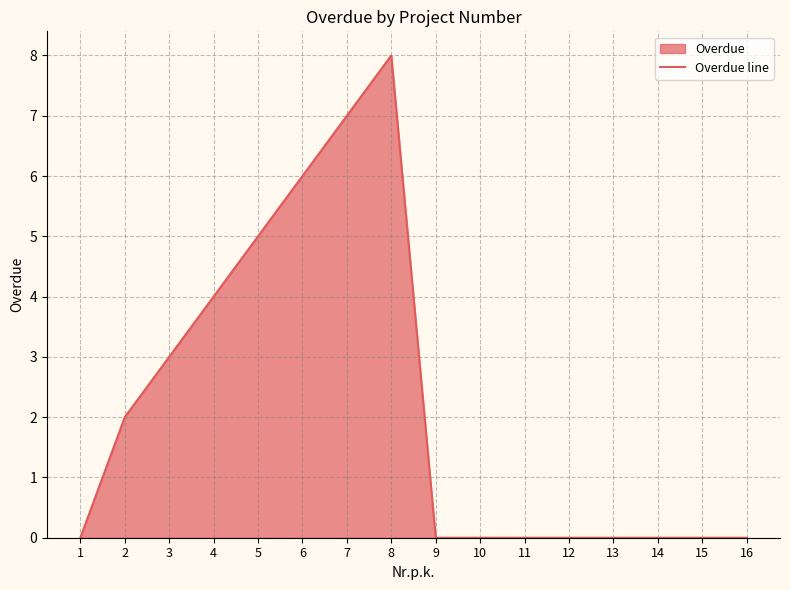

Reading left to right, what are all the values shown in this chart?

1=0	2=2	3=3	4=4	5=5	6=6	7=7	8=8	9=0	10=0	11=0	12=0	13=0	14=0	15=0	16=0